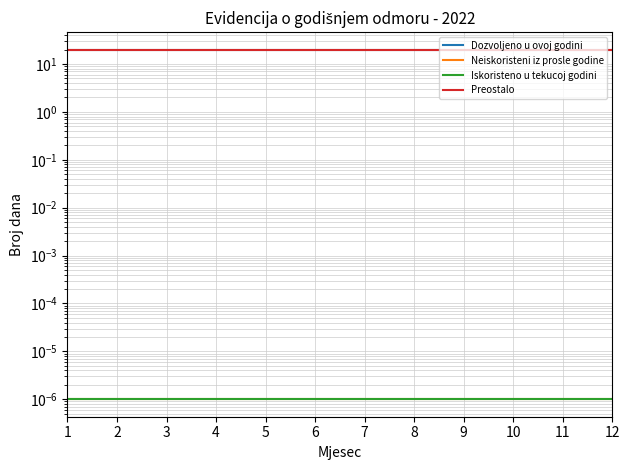

Between 8 and 1, which is larger?

8